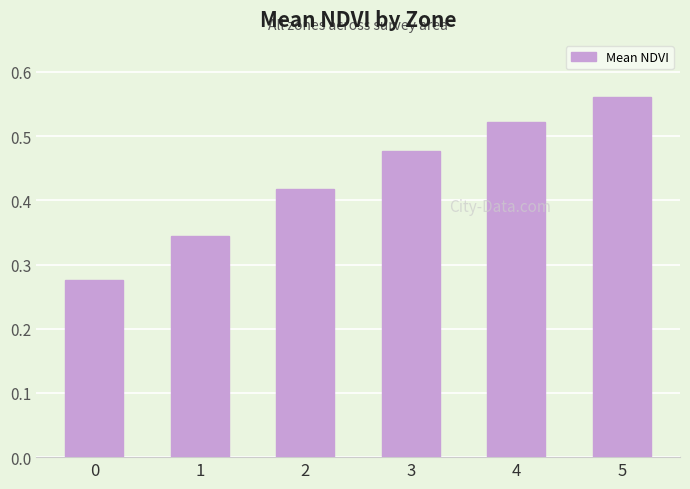

List the labels in order of value, largest first.

5, 4, 3, 2, 1, 0